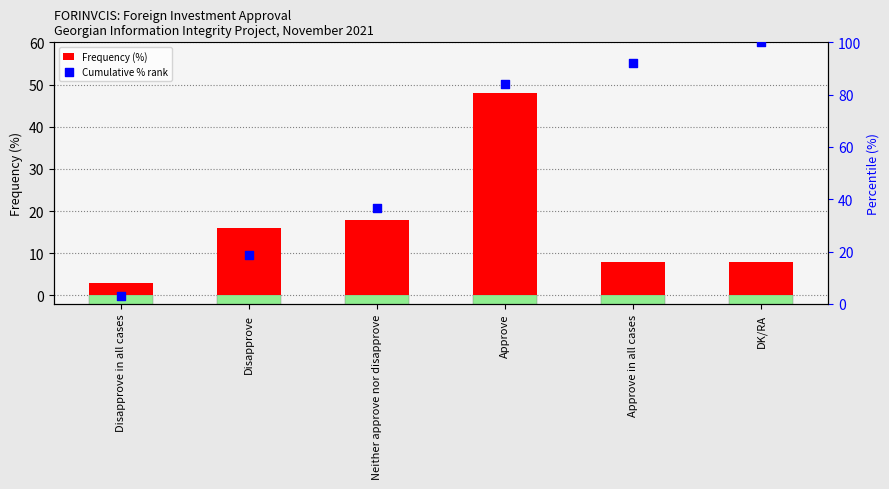

What is the total value across all series at DK/RA?

108.0